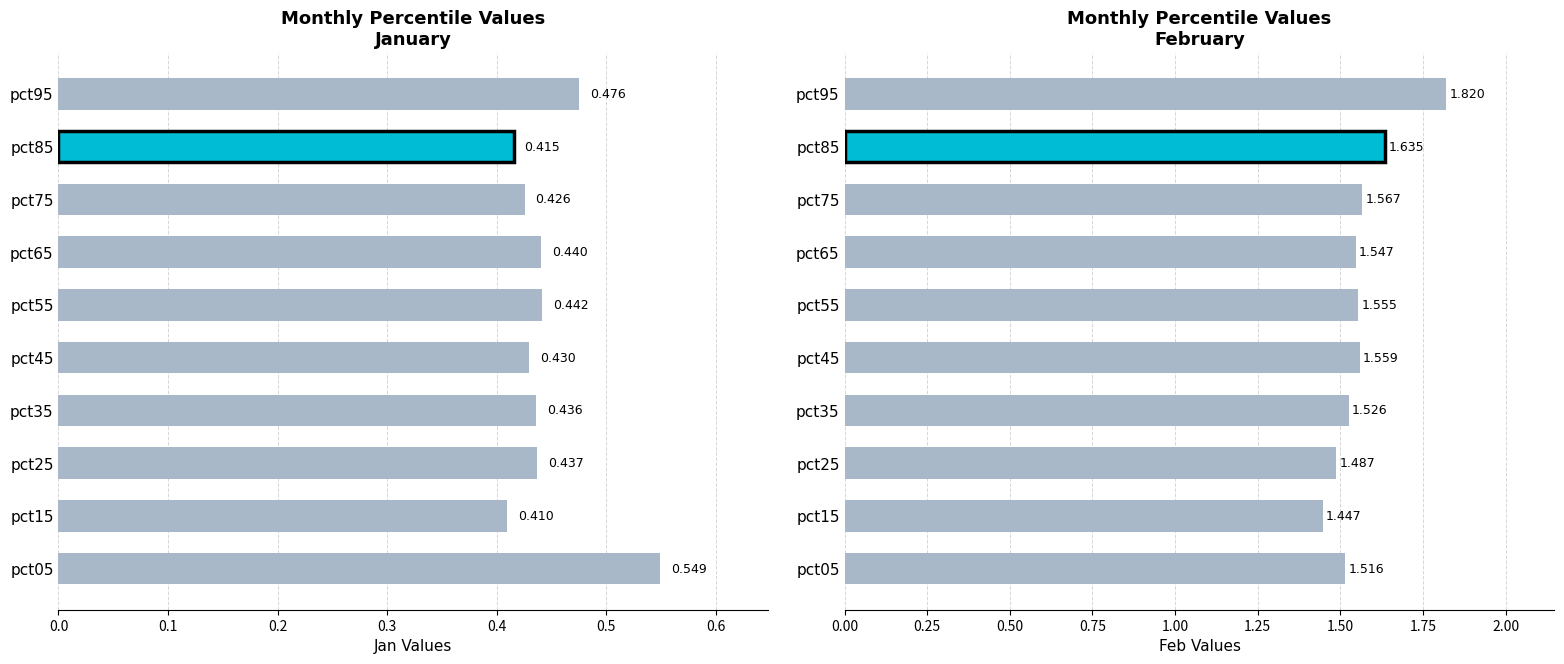

What is the lowest value of the Jan series?

0.4